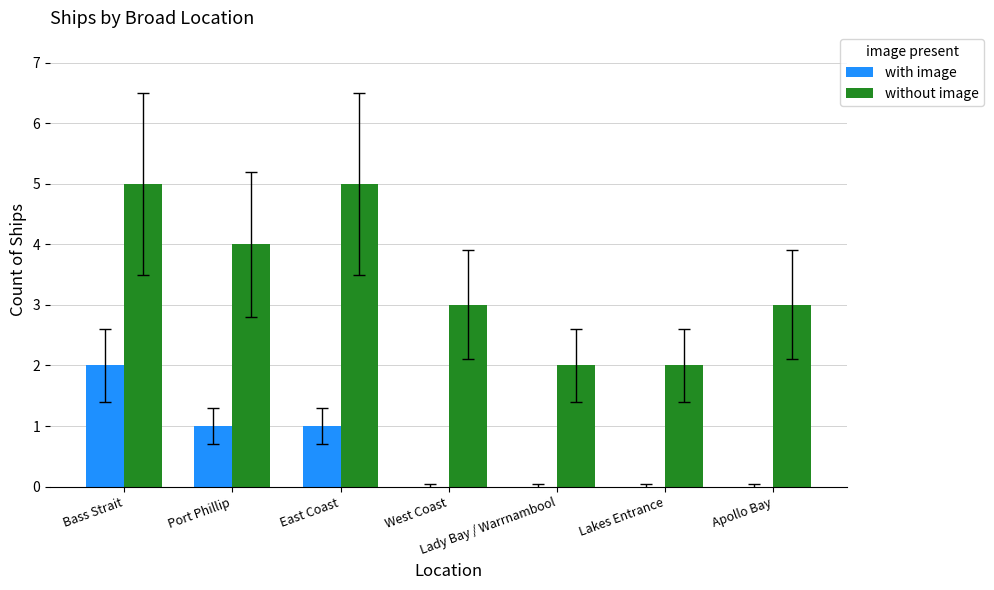

Which series has the largest range (max minus min)?

without image